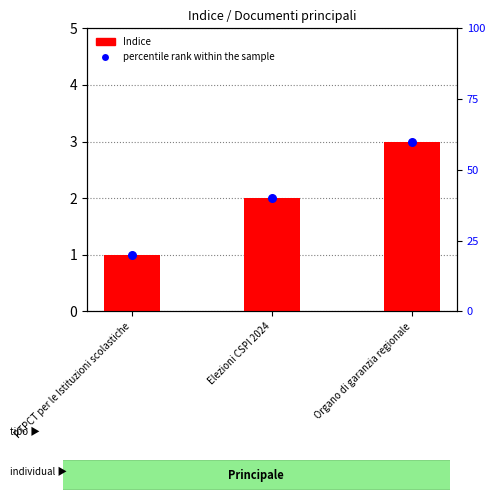

What is the change in value from Elezioni CSPI 2024 to Organo di garanzia regionale?

+1